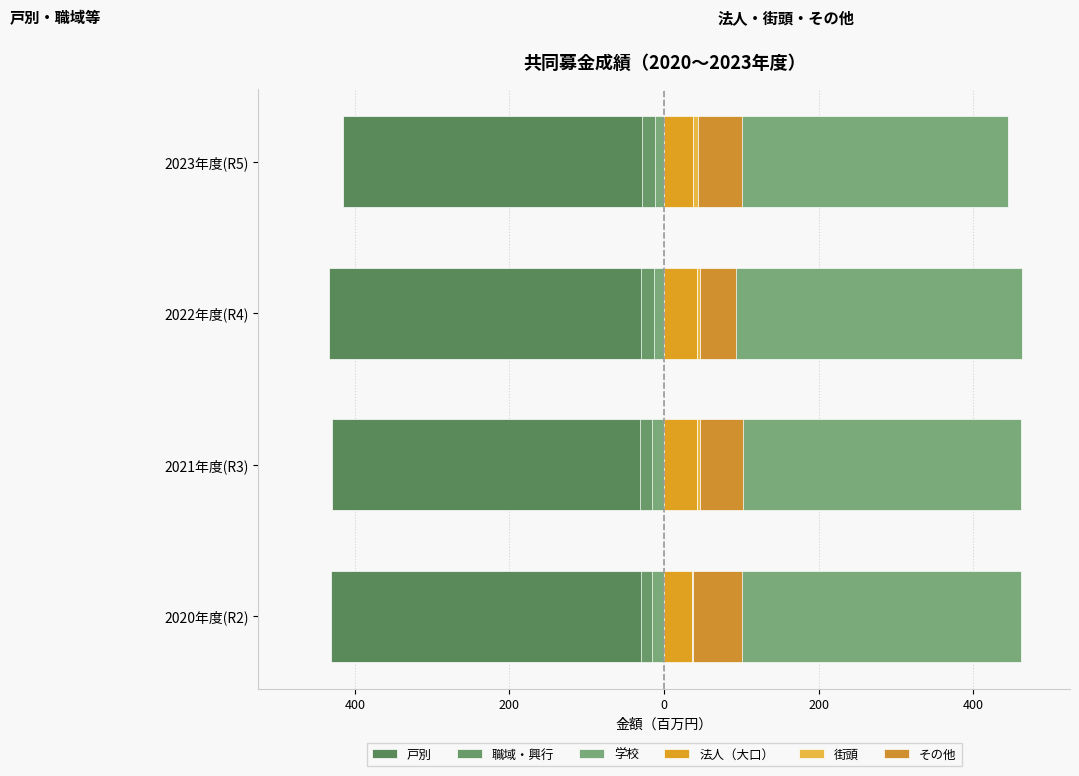

What is the sum of all その他 values?

221.8